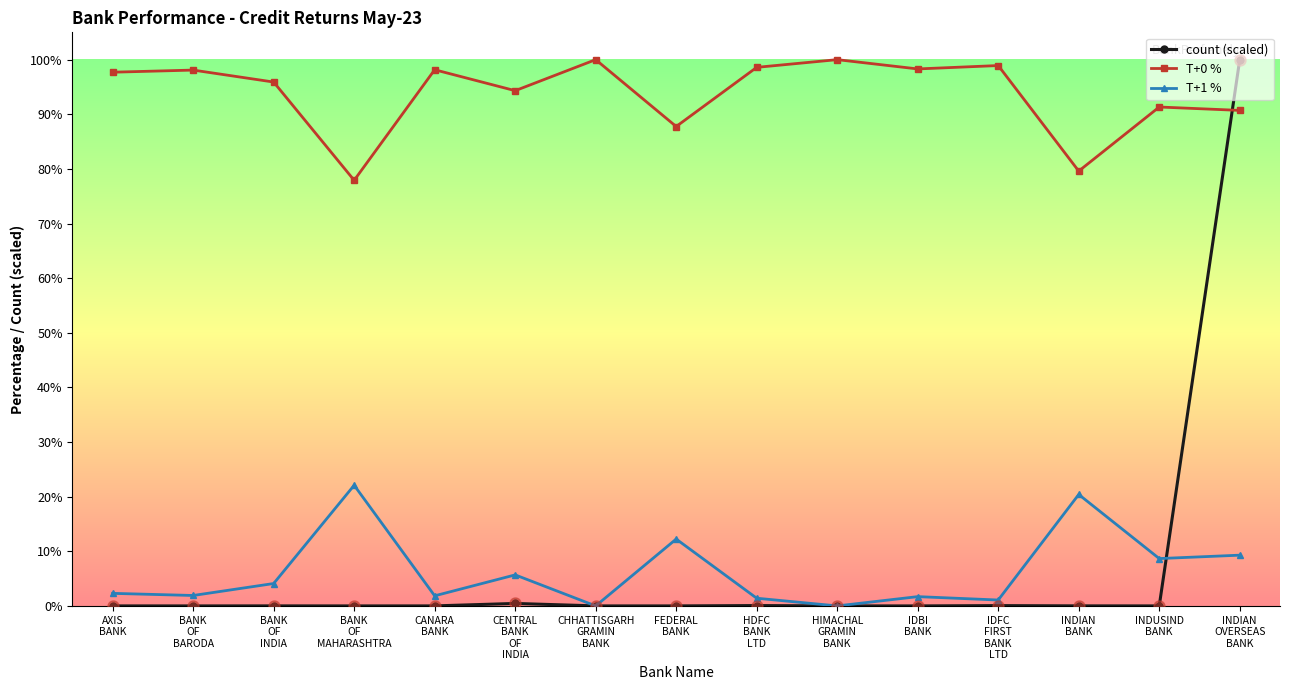

How many lines are shown in the chart?

3